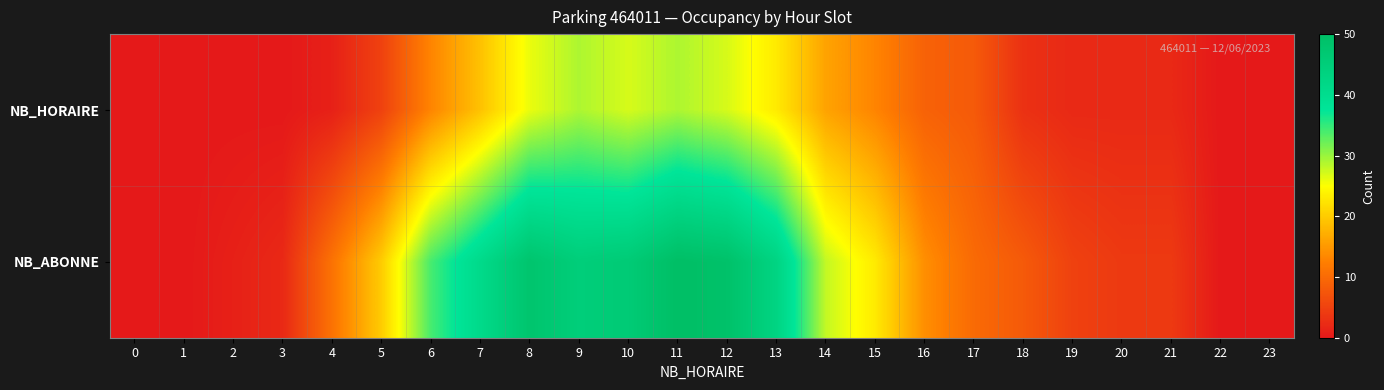

Rank the series at 7 from highest to lowest value.

NB_ABONNE, NB_HORAIRE